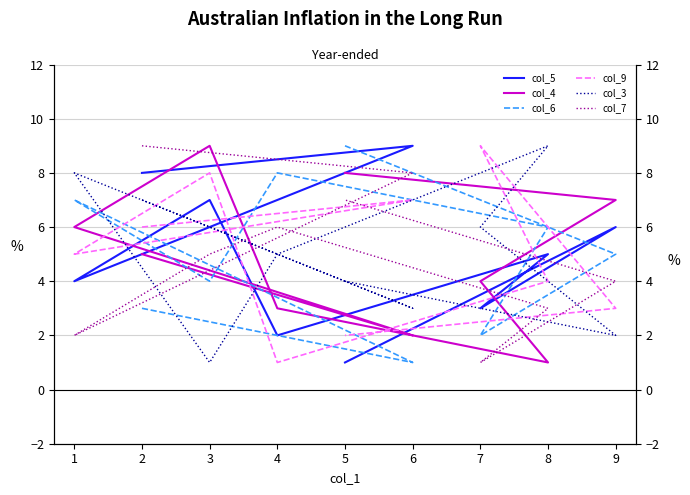

Rank the series at 2 from highest to lowest value.

col_7, col_5, col_3, col_9, col_4, col_6